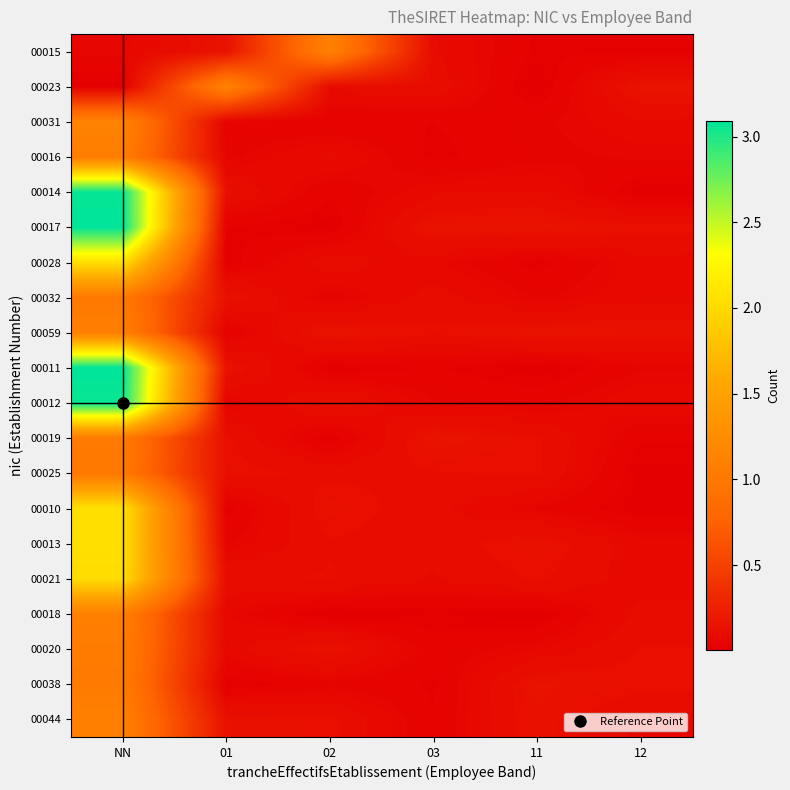

At 02, list the series in order from largest to smallest.

00015, 00059, 00020, 00010, 00012, 00044, 00021, 00013, 00025, 00028, 00016, 00023, 00038, 00032, 00014, 00031, 00011, 00019, 00017, 00018